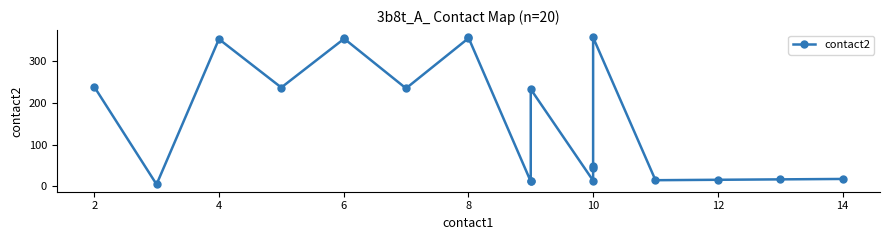

What is the average value?

164